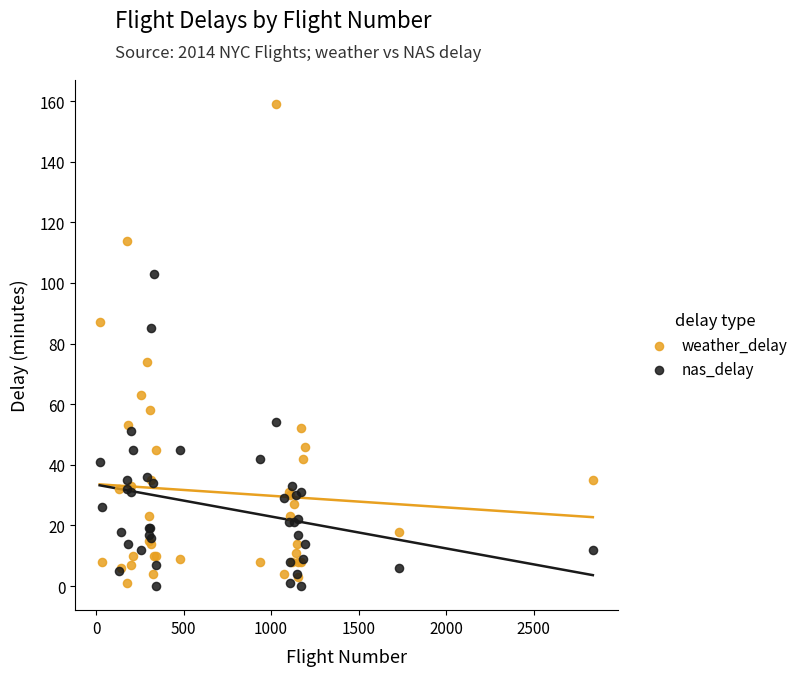

Which series reaches the maximum Y coordinate?

weather_delay